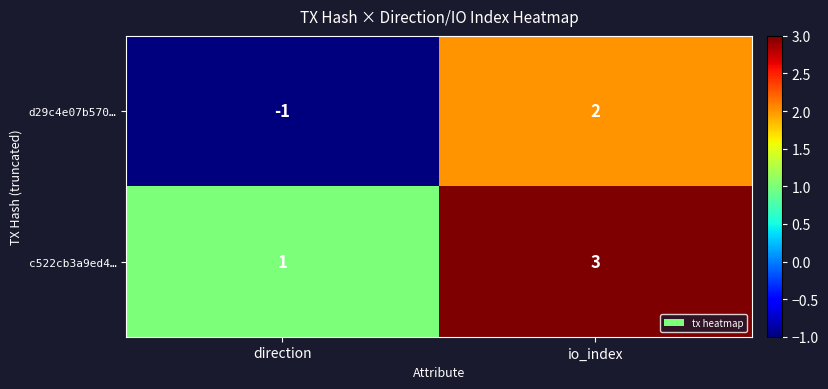

Read the c522cb3a9ed4… value at io_index.

3